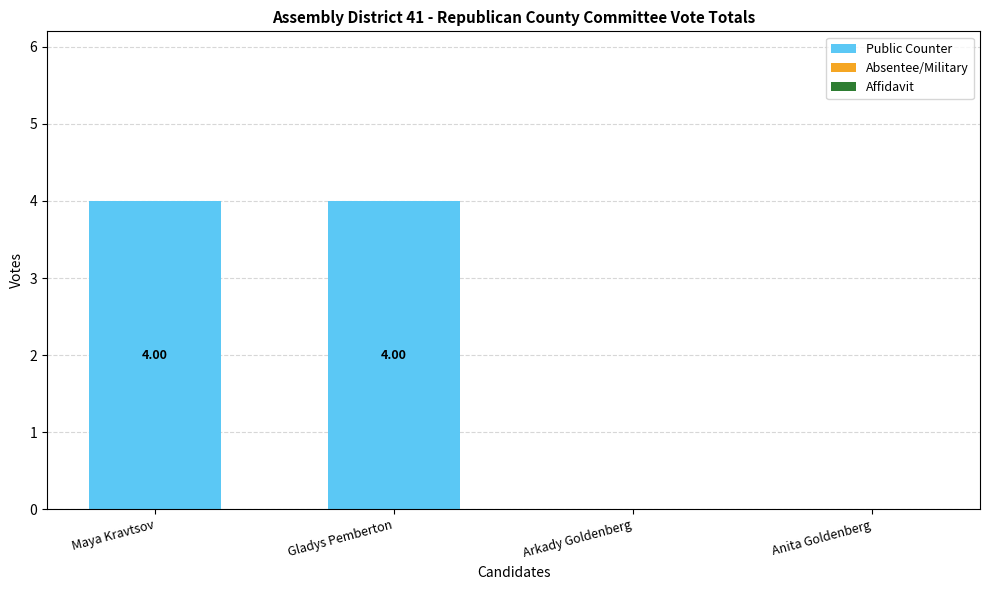

What is the change in value from Maya Kravtsov to Arkady Goldenberg?

-4